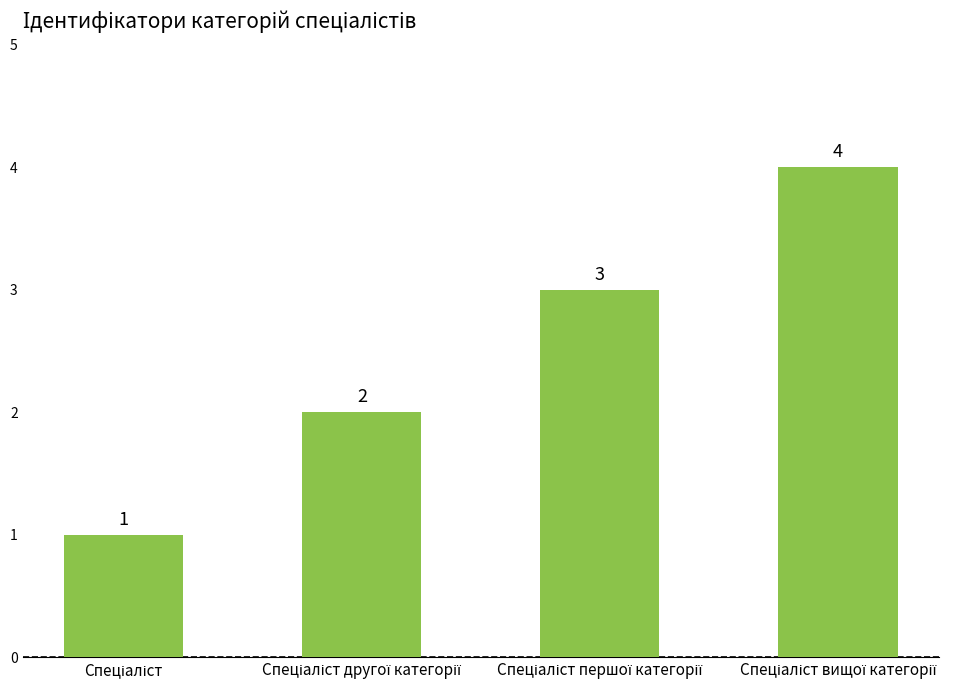

What is the difference between the maximum and minimum values?

3